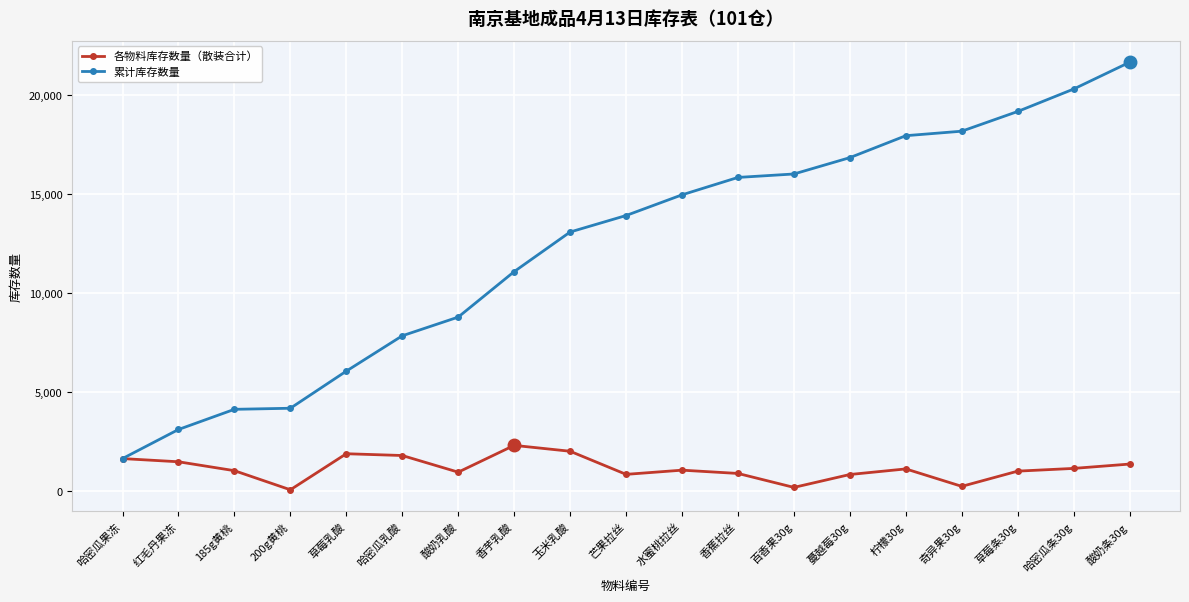

Rank the series at 哈密瓜乳酸 from highest to lowest value.

累计库存数量, 各物料库存数量（散装合计）